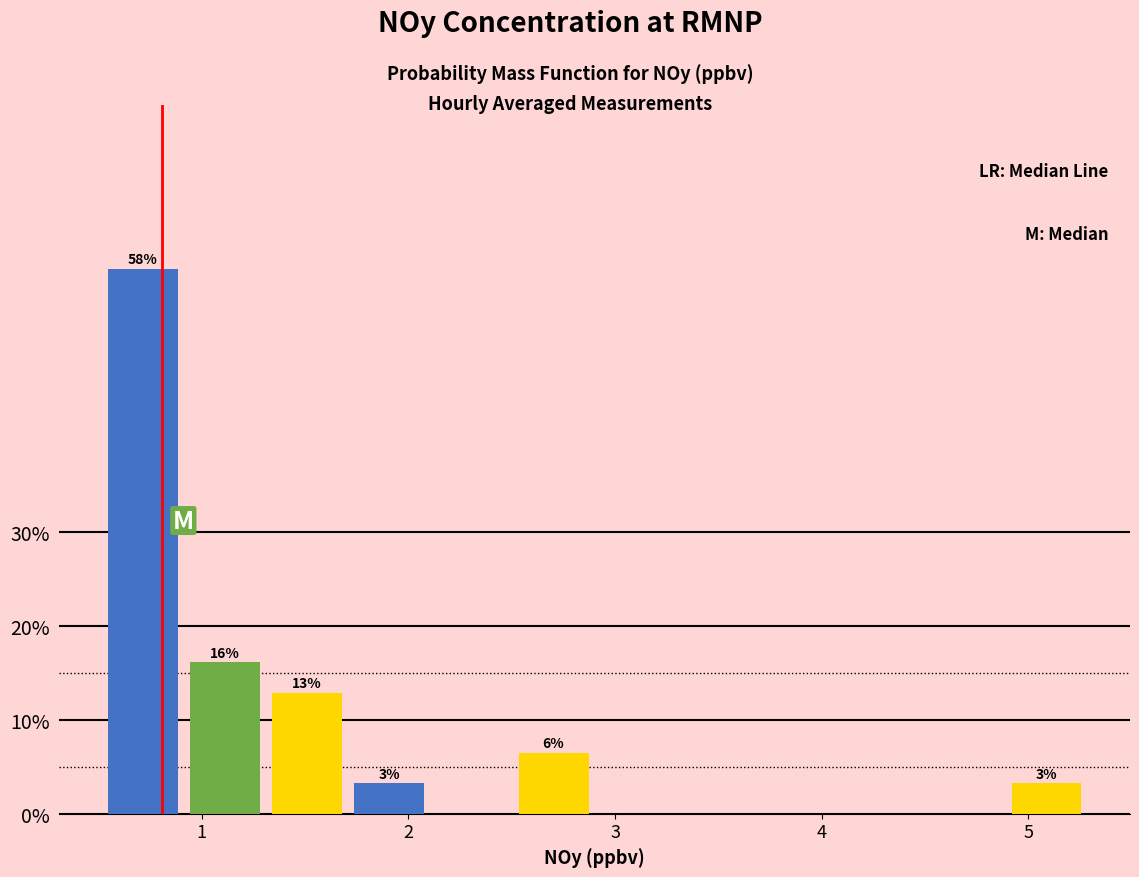

Around what value on the x-axis is the tallest bar? Give the approximate position of its centre, as read against the axis.

0.7